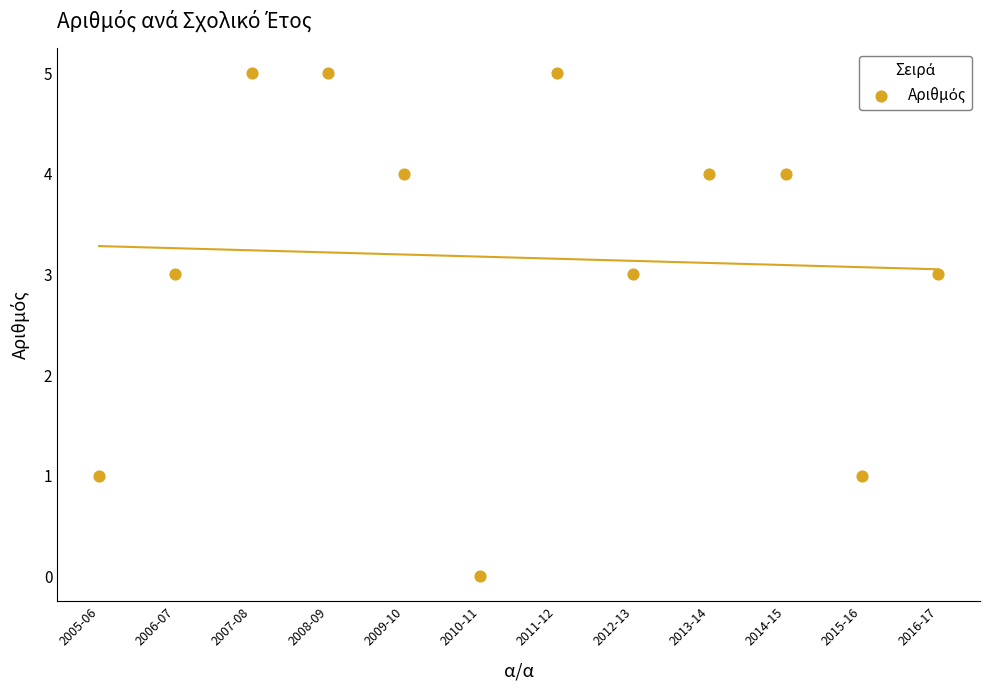

What is the average Y value?

3